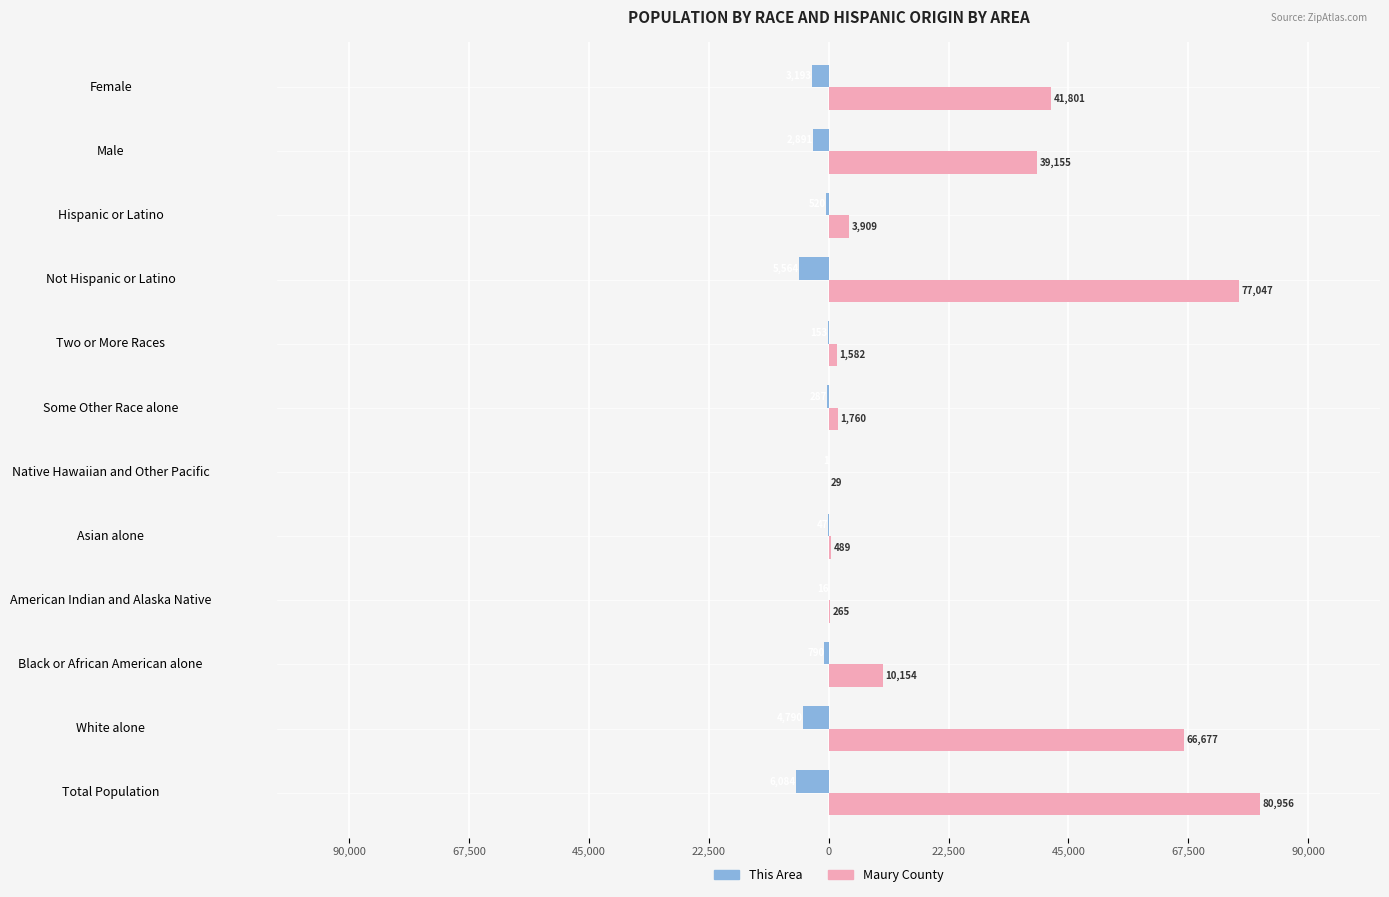

What are all the series names shown in the legend?

This Area, Maury County